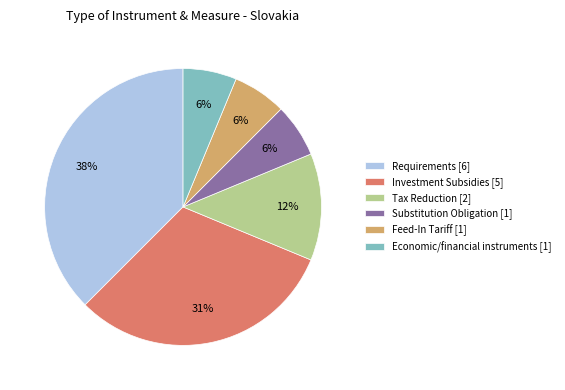

To the nearest percent, what percentage of the pie is Investment Subsidies?

31%